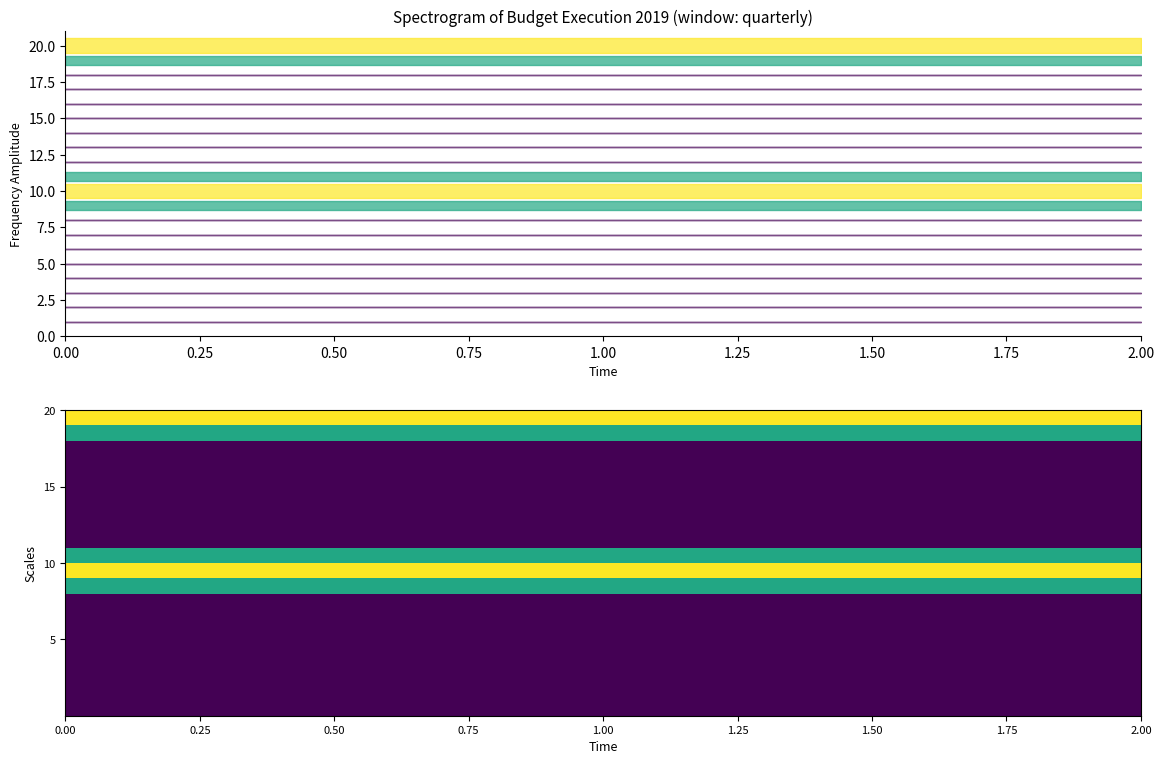

What is the greatest value displayed?

100